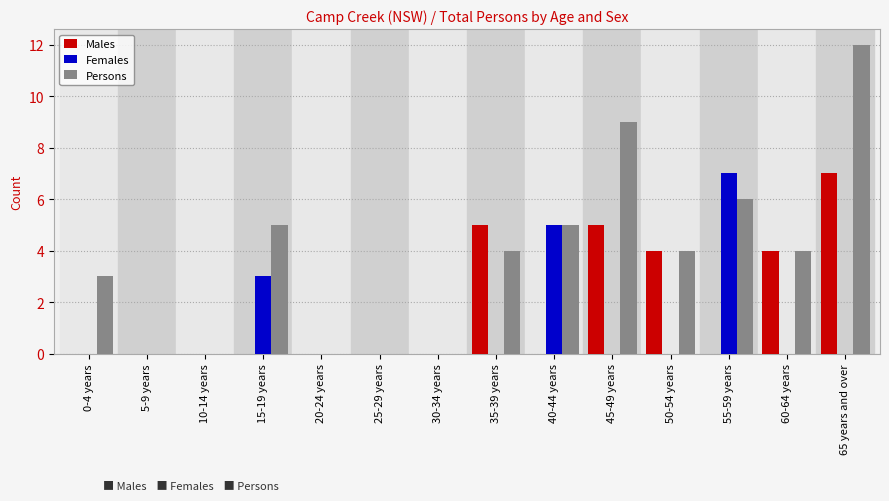

At which category is the sum across all series the highest?

65 years and over